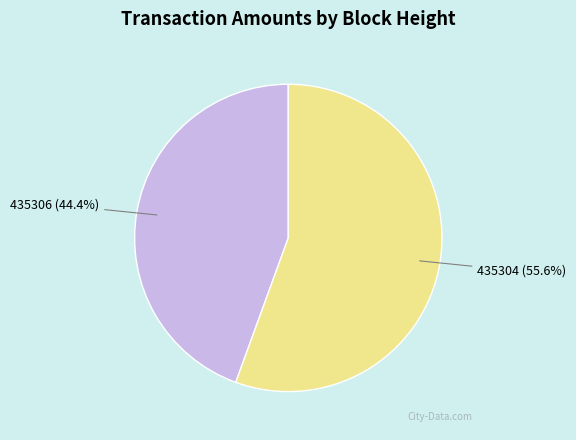

How many slices are in this pie chart?

2